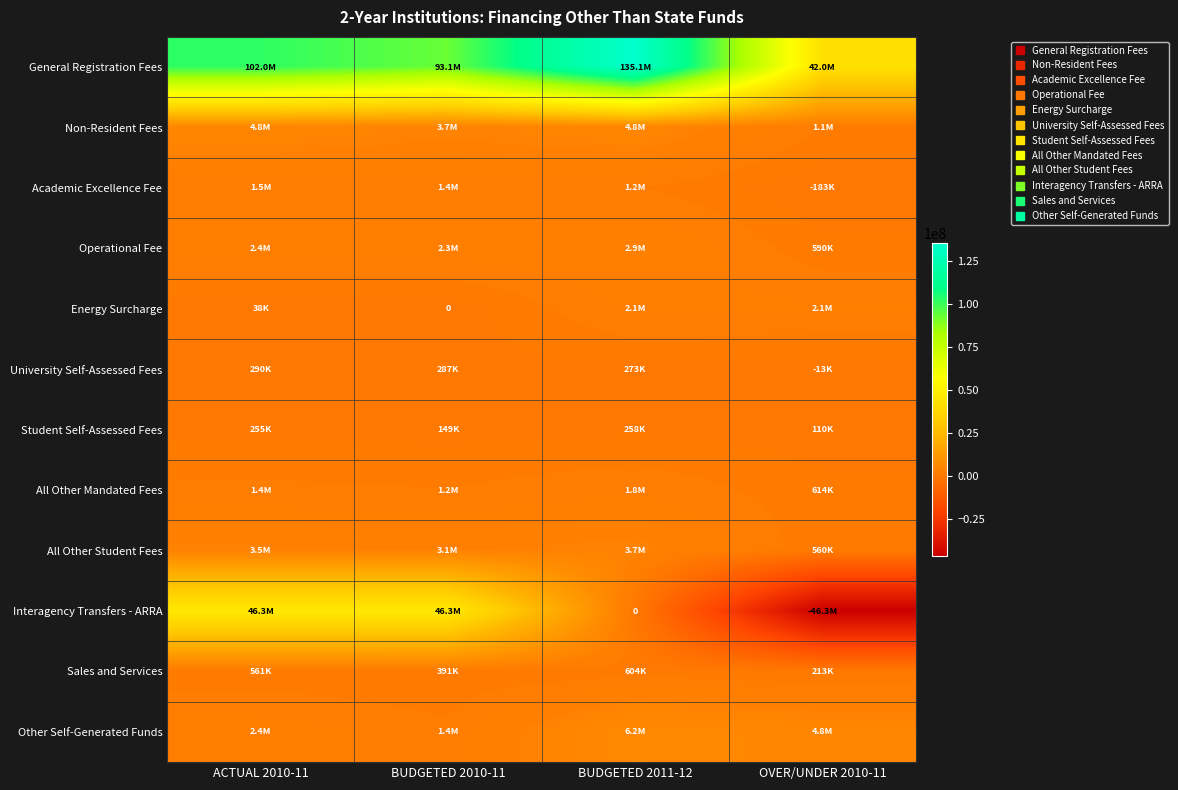

Is it true that Other Self-Generated Funds equals 1413667 at BUDGETED 2010-11?

True